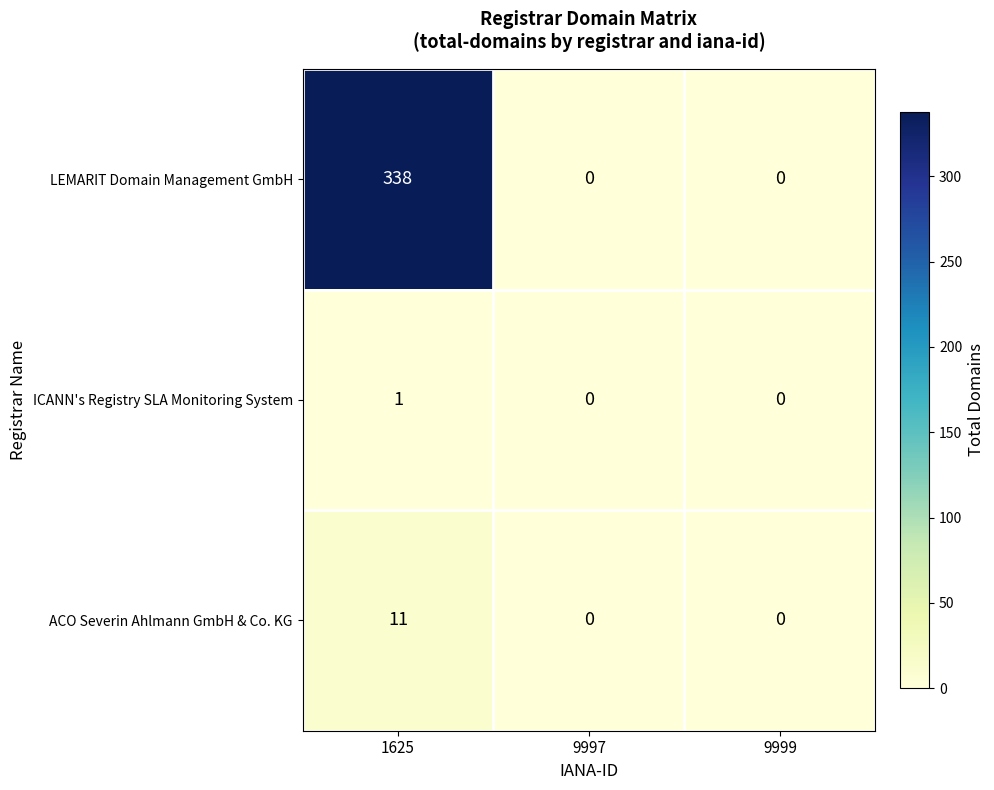

Is the value of LEMARIT Domain Management GmbH at 9997 greater than the value of ICANN's Registry SLA Monitoring System at 1625?

No